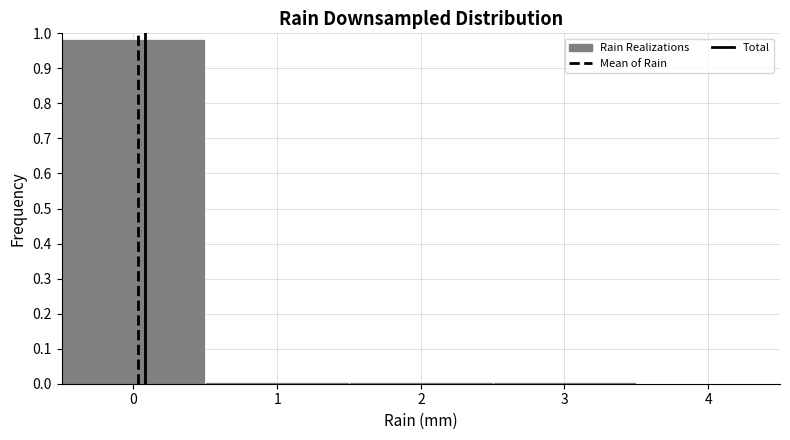

How tall is the bar that spans -0.5 to 0.5 on the x-axis? The values are not printed on the chart, so give them approximately, as read against the axis.

0.99